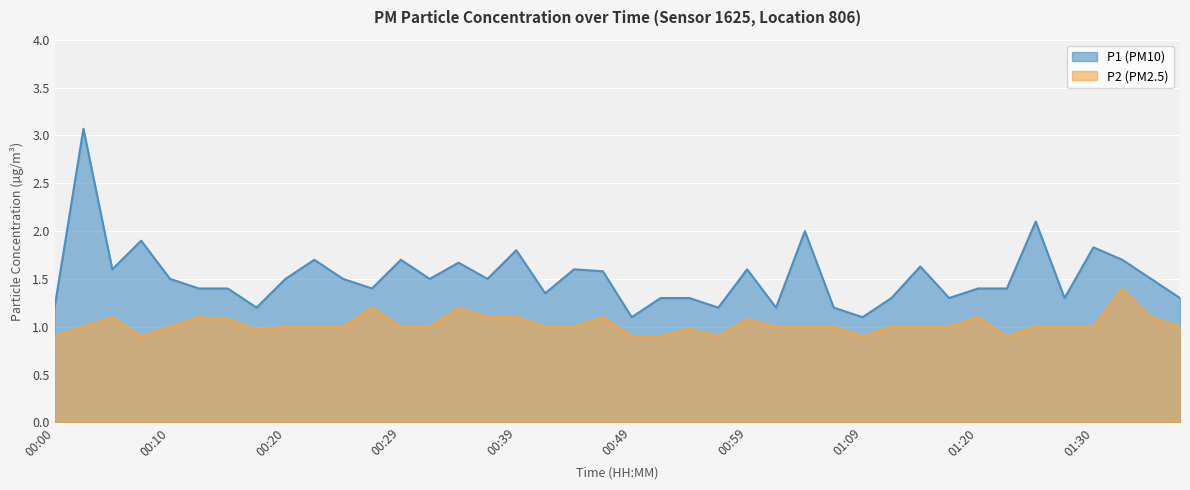

What is the value of the P1 point at the 11th from the left?

1.5